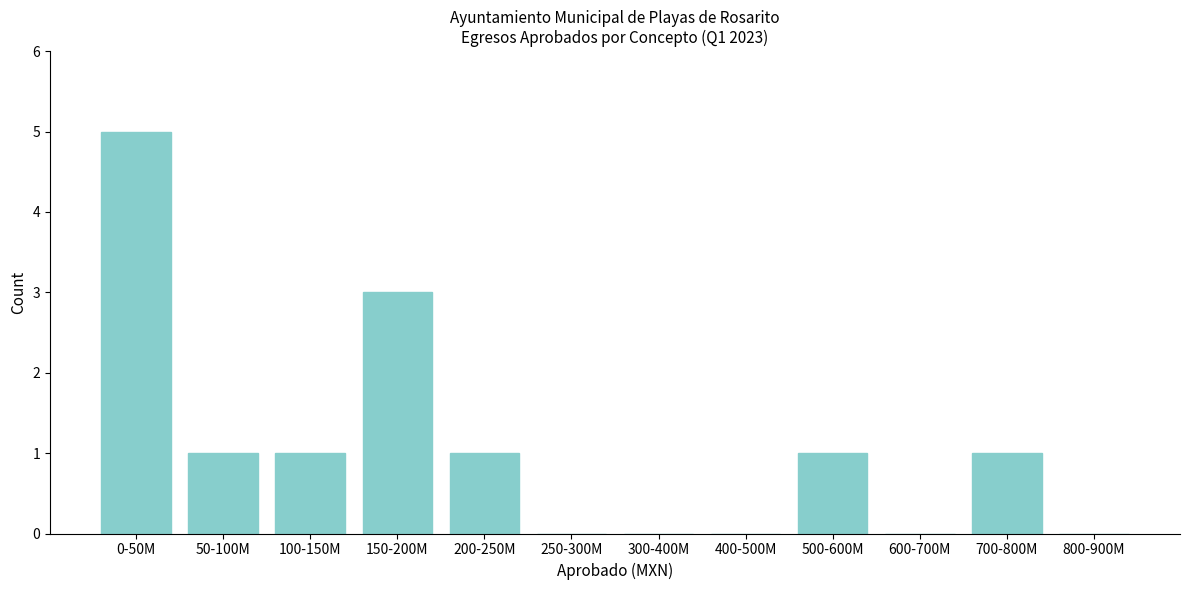

Reading left to right, extract all data points from this chart.

0-50M=5	50-100M=1	100-150M=1	150-200M=3	200-250M=1	250-300M=0	300-400M=0	400-500M=0	500-600M=1	600-700M=0	700-800M=1	800-900M=0